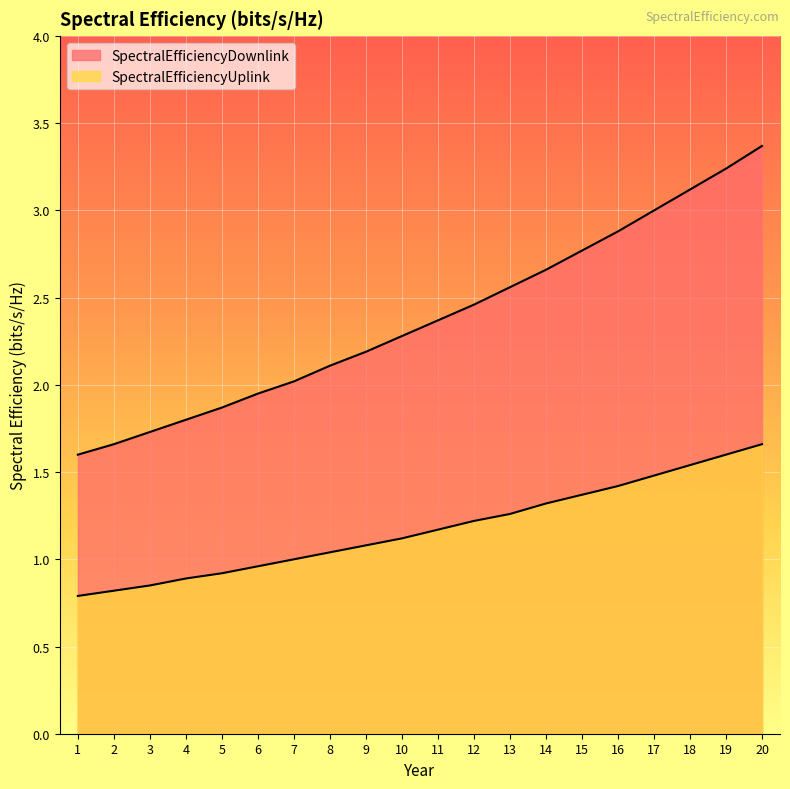

What is the sum of all SpectralEfficiencyDownlink values?

47.6